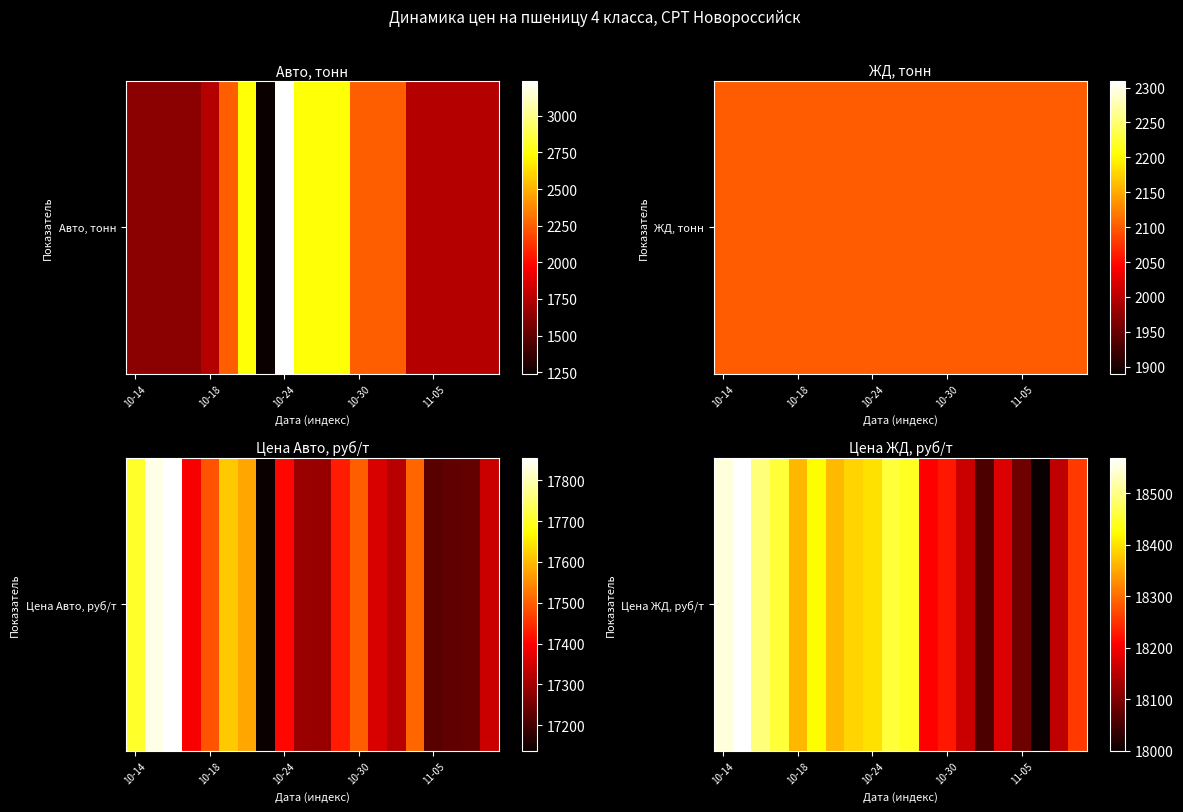

Read the value at 10.

18442.9